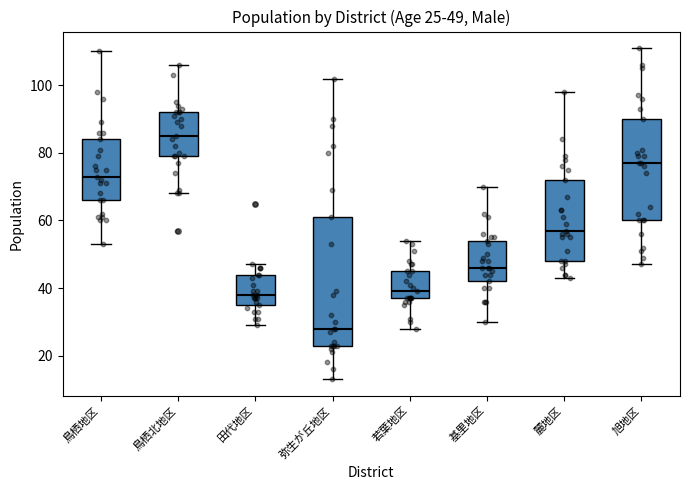

Which box has the highest median line?

鳥栖北地区